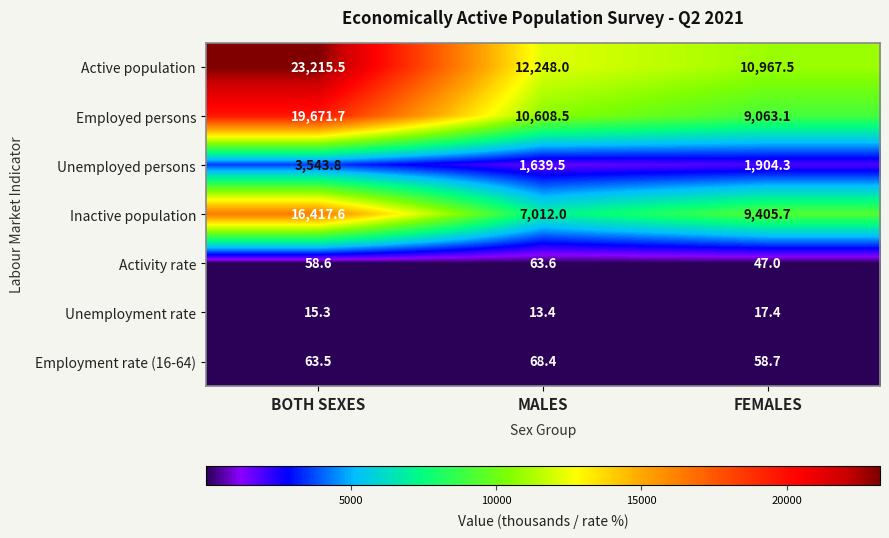

True or false: Unemployed persons has a value of 2140.1 at MALES.

False